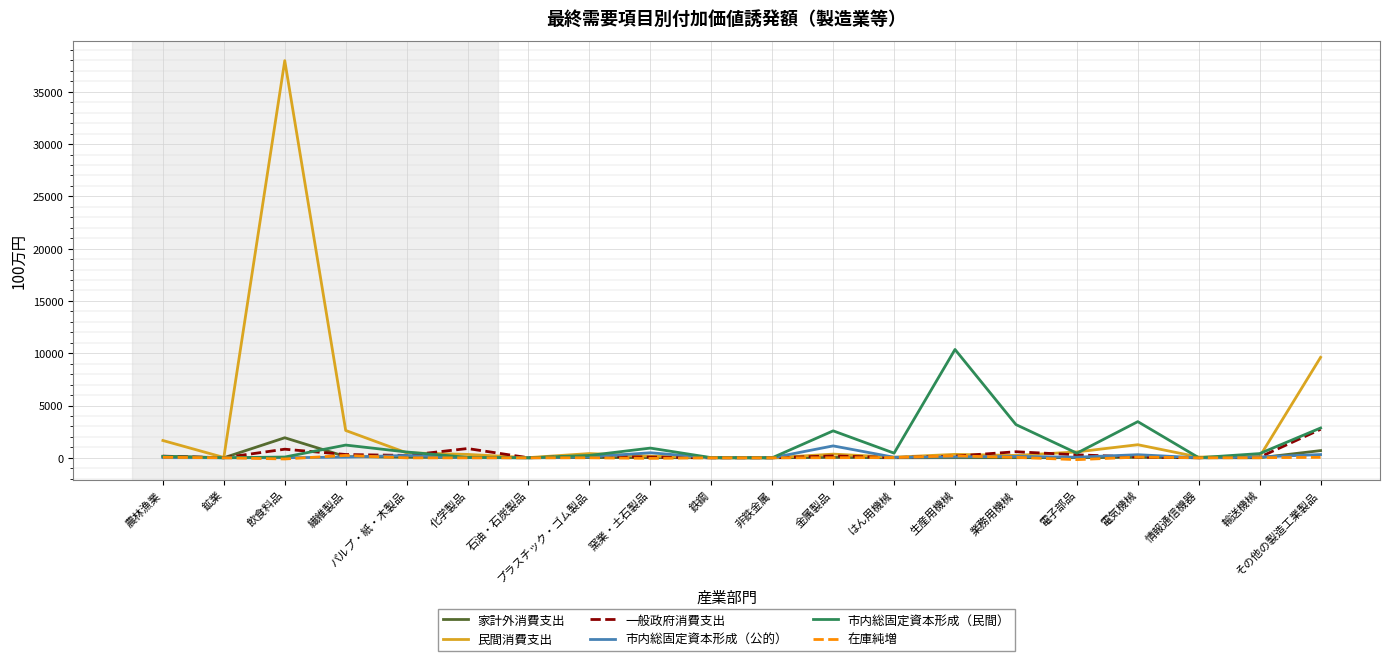

What is the average value of the 市内総固定資本形成（公的） series?

150.9